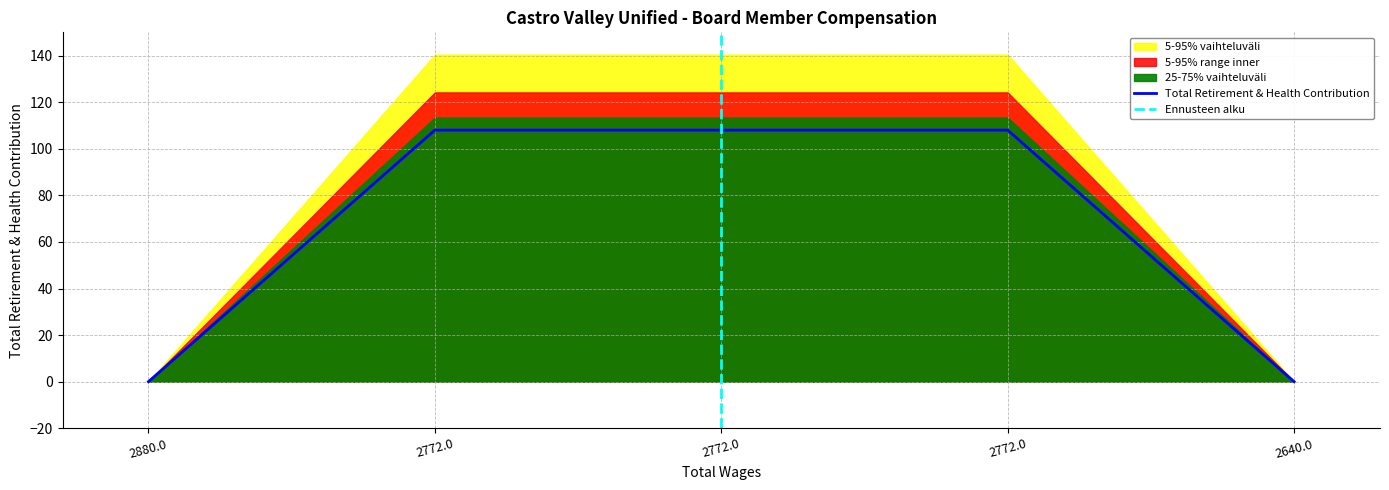

What is the average value?

65